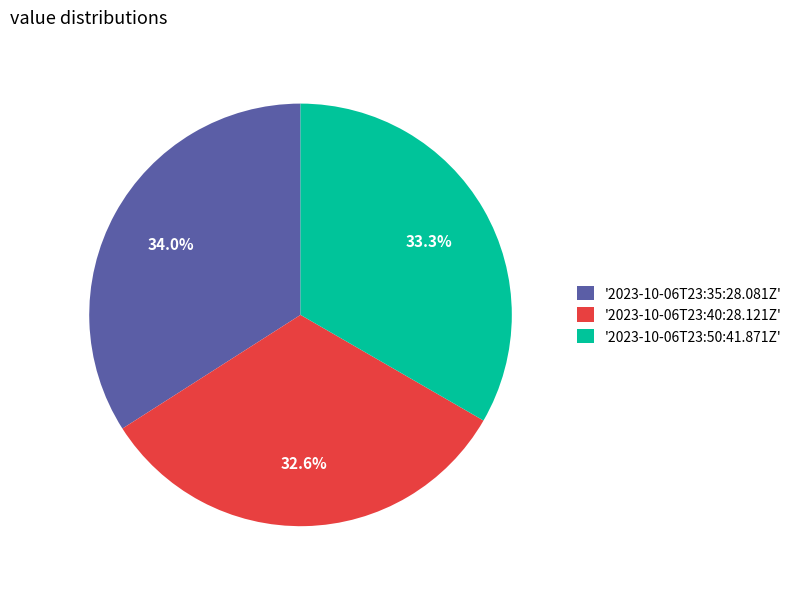

Is '2023-10-06T23:40:28.121Z' the majority of the pie?

No